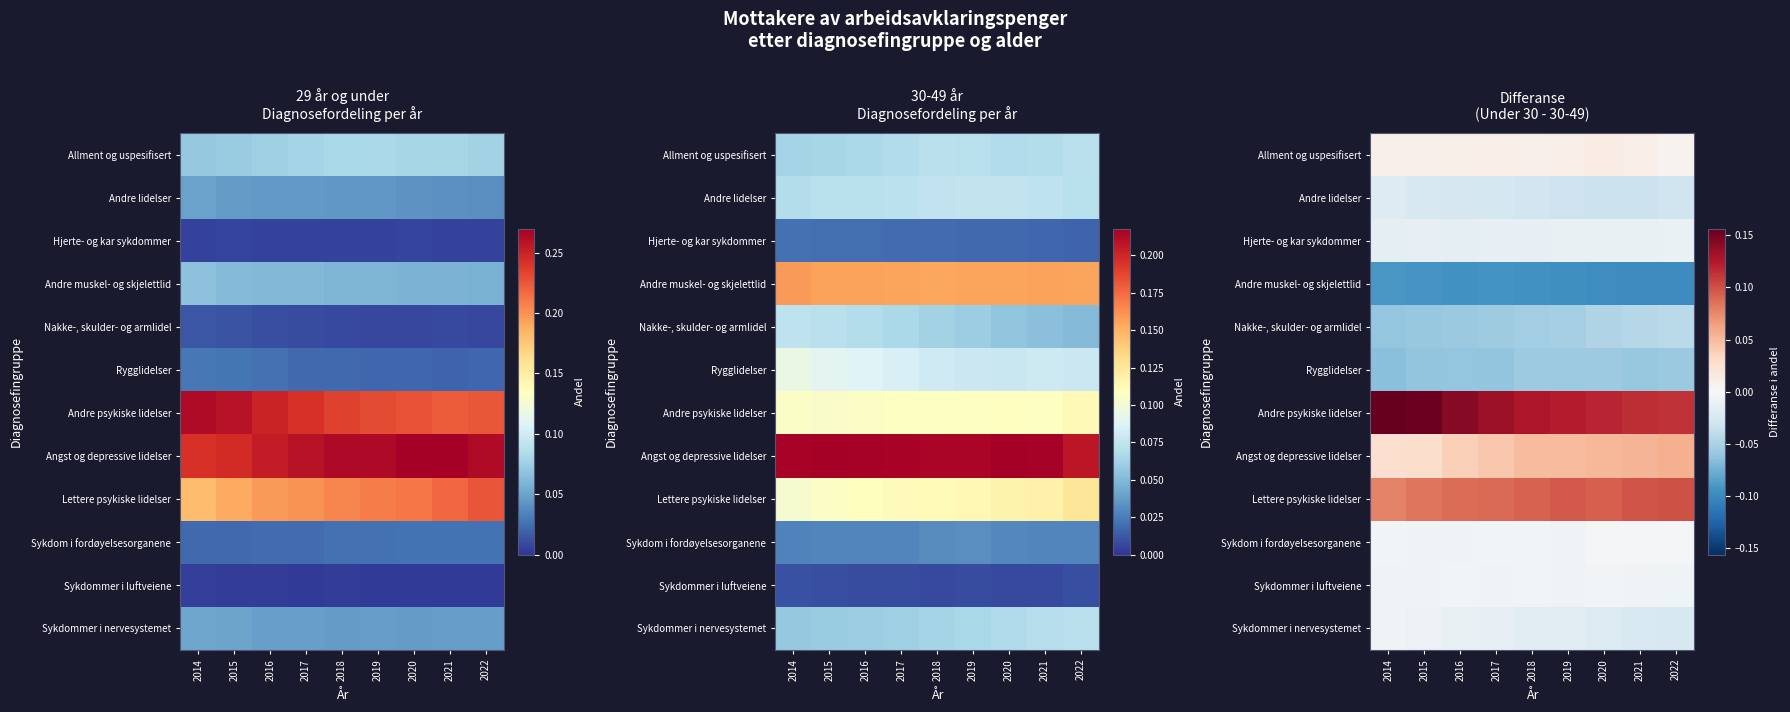

What is the minimum value shown in the chart?

-0.1